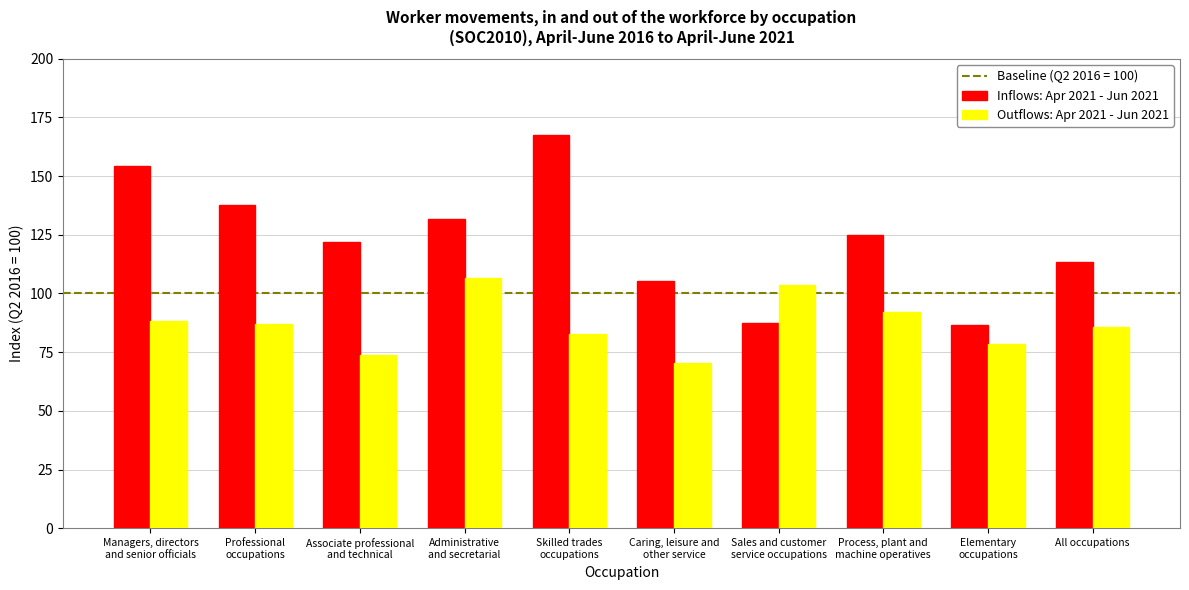

What is the total value across all series at Elementary
occupations?

165.2